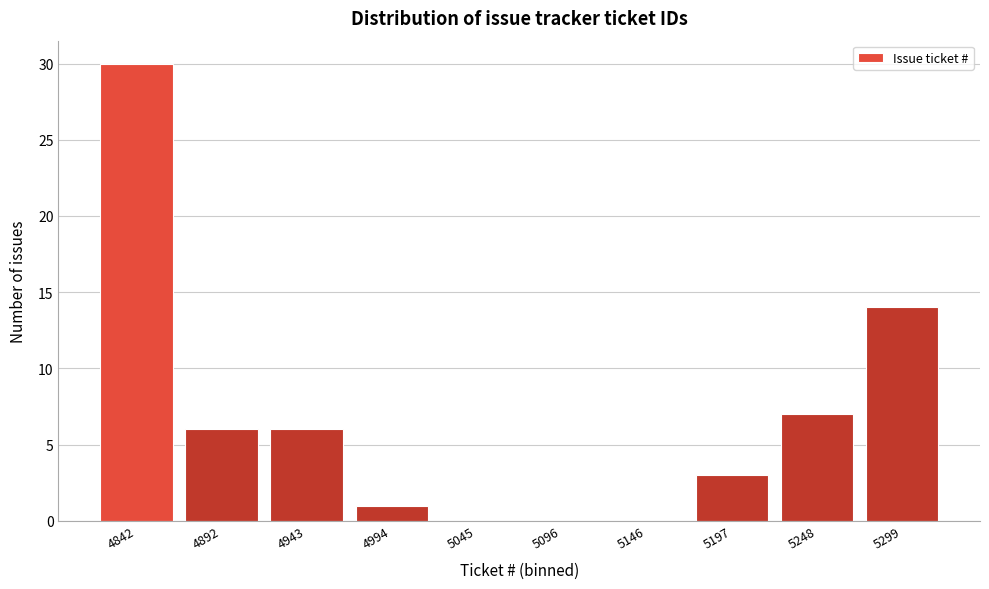

Reading left to right, extract all data points from this chart.

4842=30	4892=6	4943=6	4994=1	5045=0	5096=0	5146=0	5197=3	5248=7	5299=14